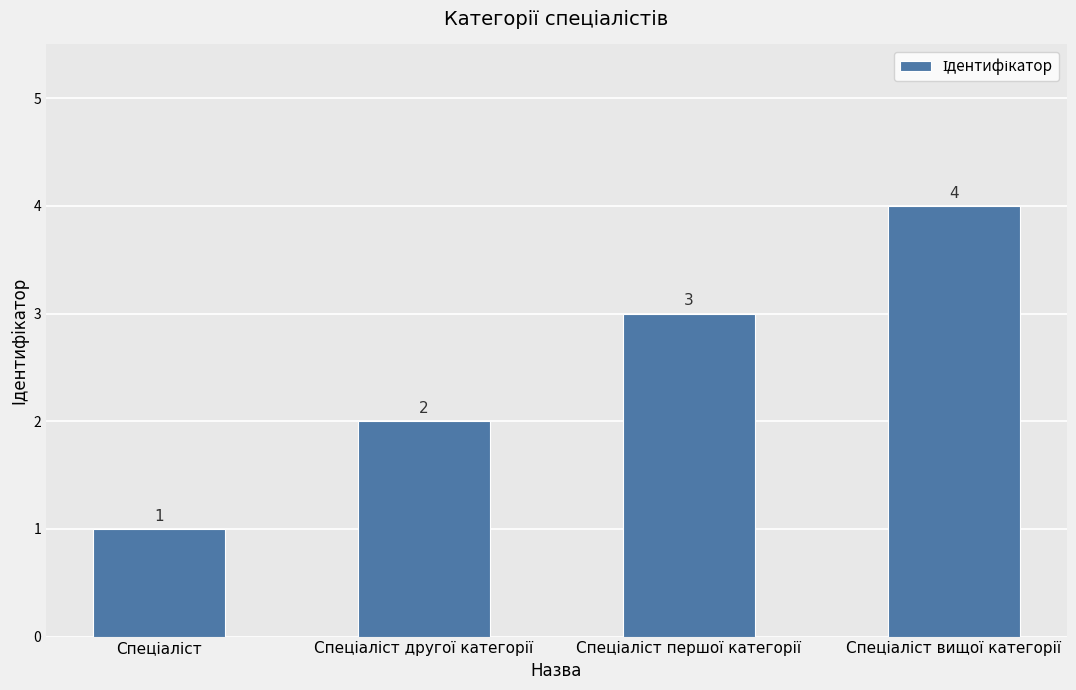

What is the value of the 3rd bar from the left?

3